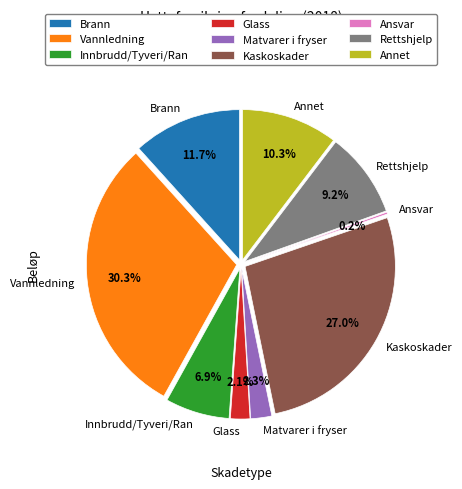

Rank the categories by value from highest to lowest.

Vannledning, Kaskoskader, Brann, Annet, Rettshjelp, Innbrudd/Tyveri/Ran, Matvarer i fryser, Glass, Ansvar